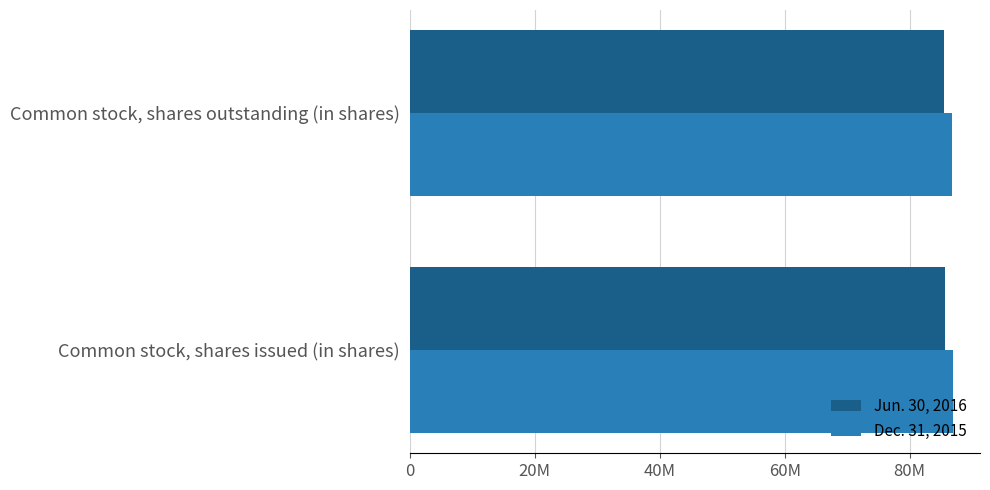

Which series has the largest total across all categories?

Dec. 31, 2015